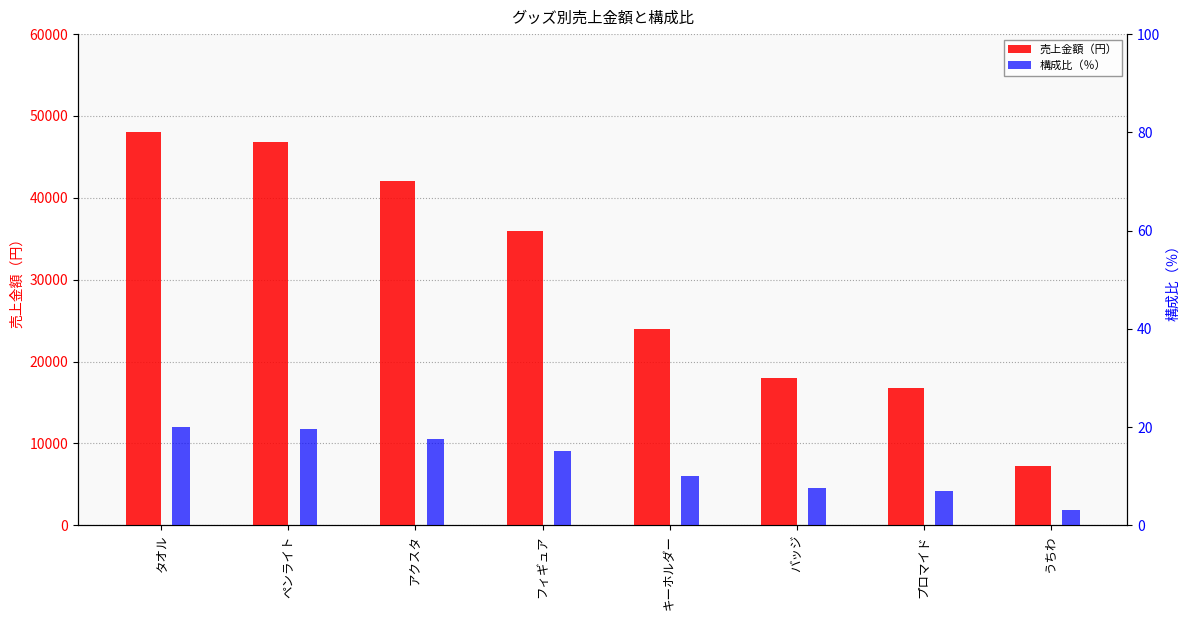

What is the difference between the second highest and second lowest values in the 構成比（％） series?

12.6